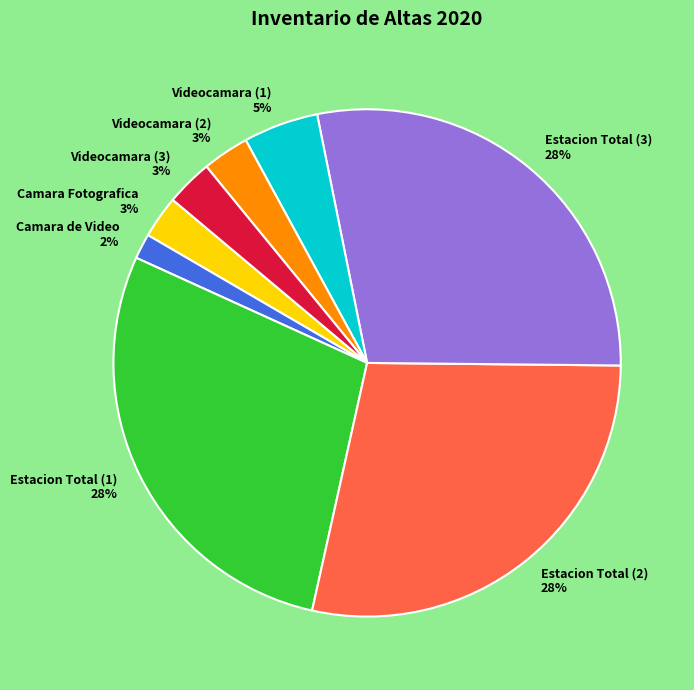

Is there a majority slice in this chart?

No